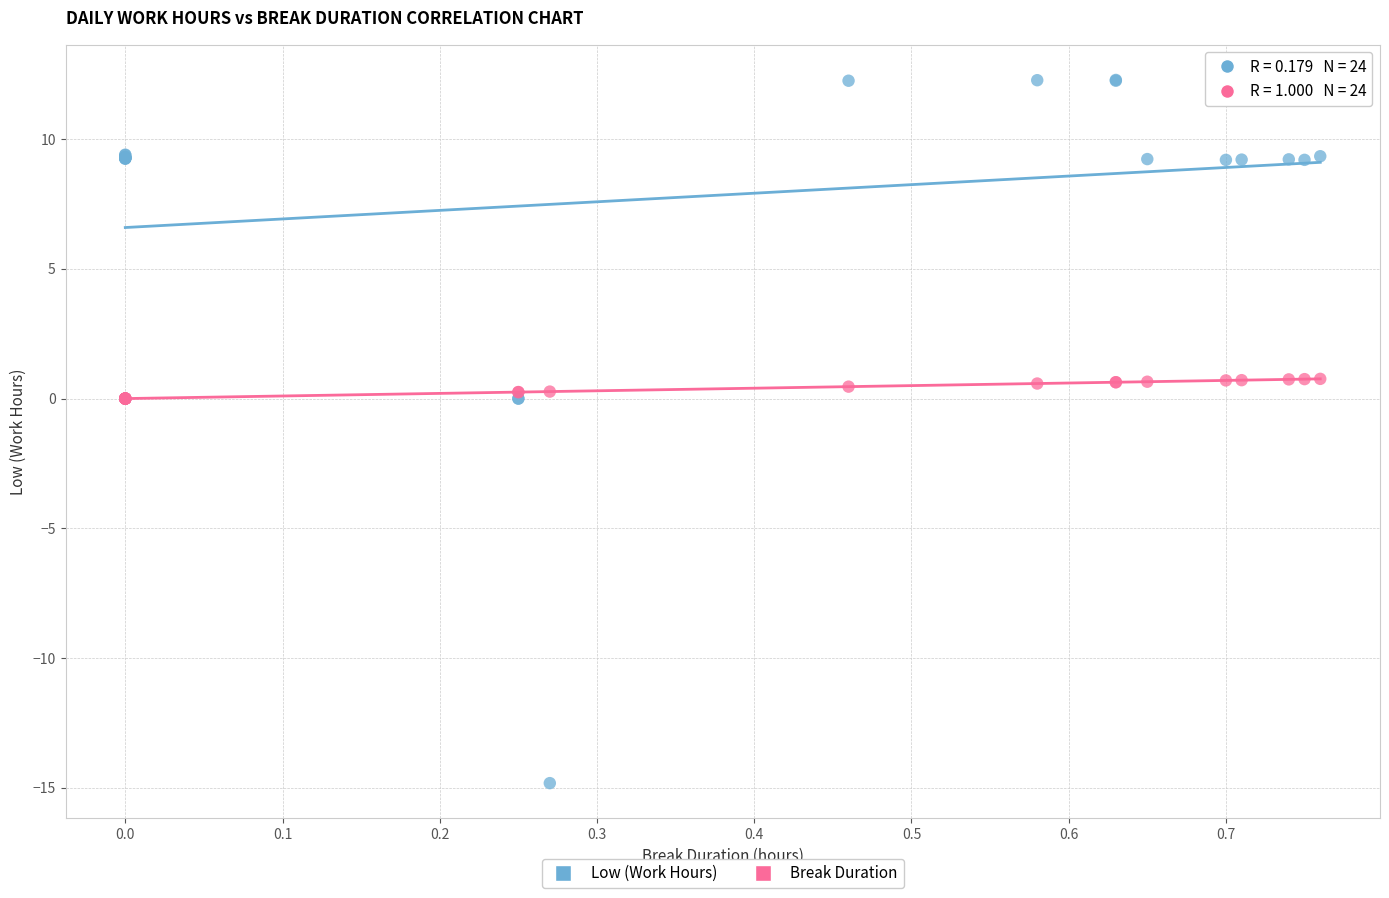

What are all the series names shown in the legend?

Low (Work Hours), Break Duration